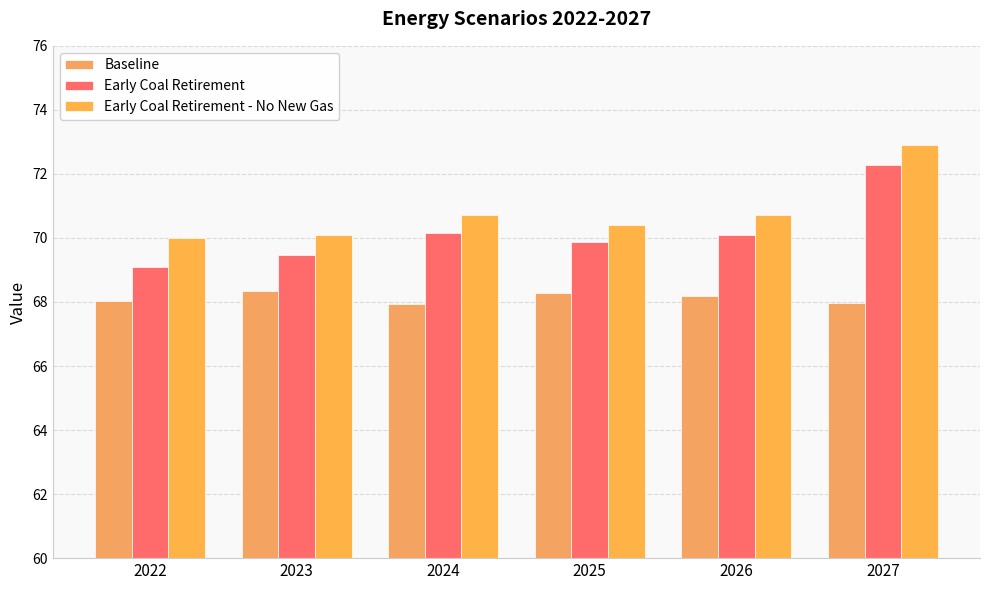

What is the value of the Baseline bar at the 5th from the left?

68.2